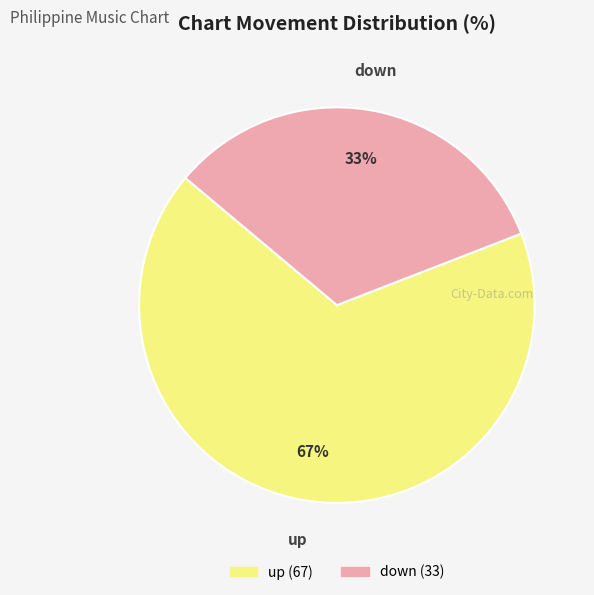

How many slices are in this pie chart?

2